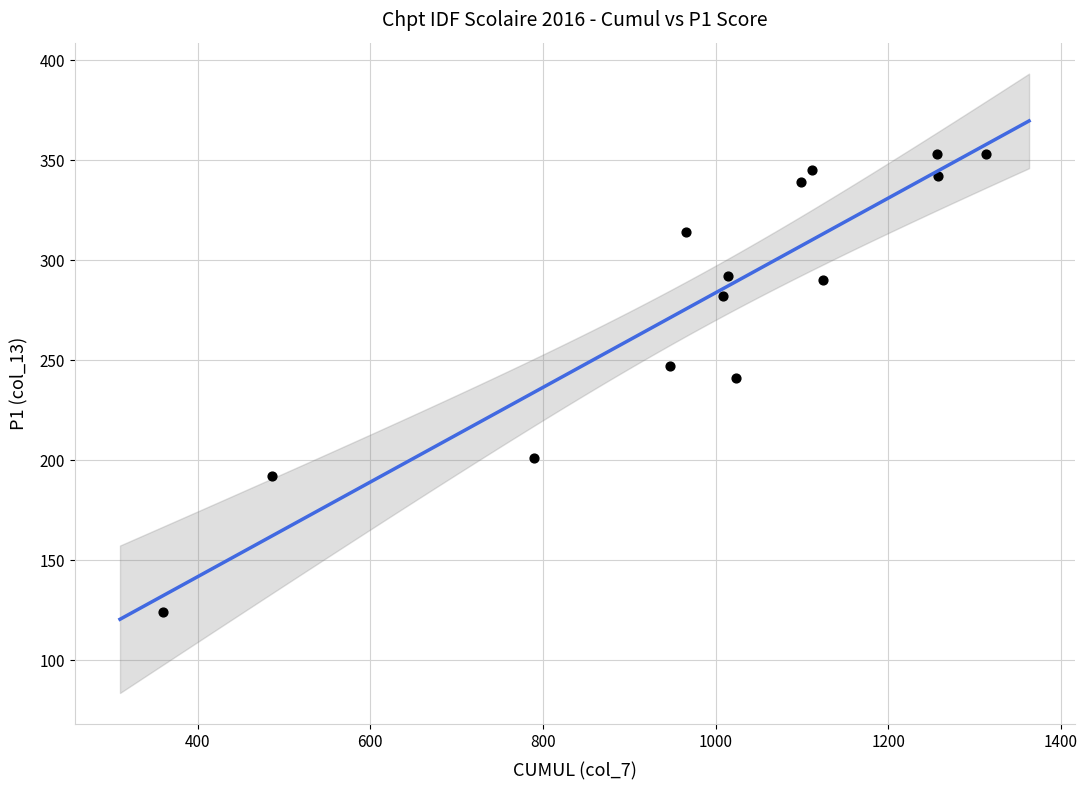

What is the range of X values (max minus min)?

953